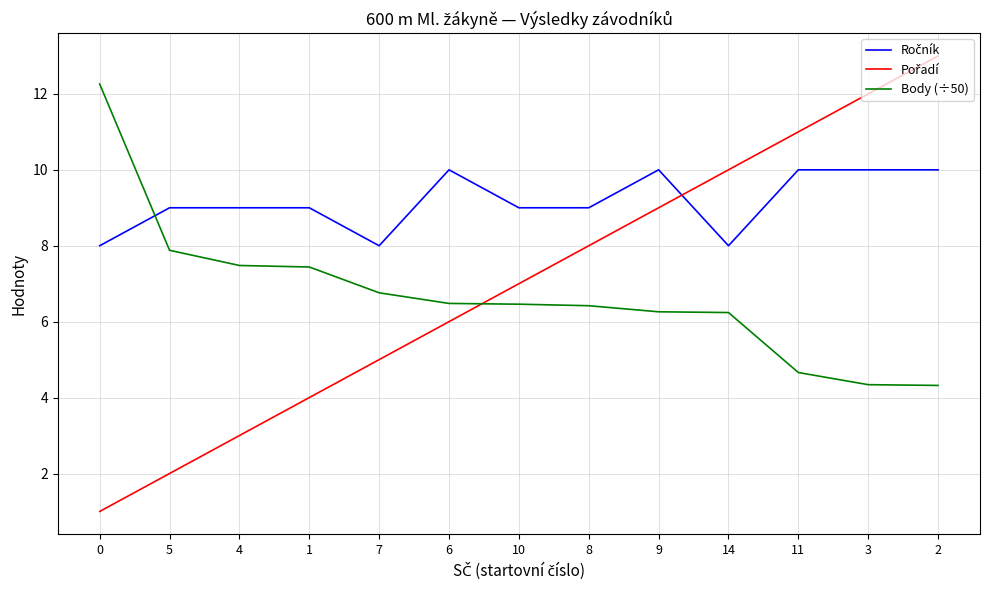

How many series are shown in this chart?

3